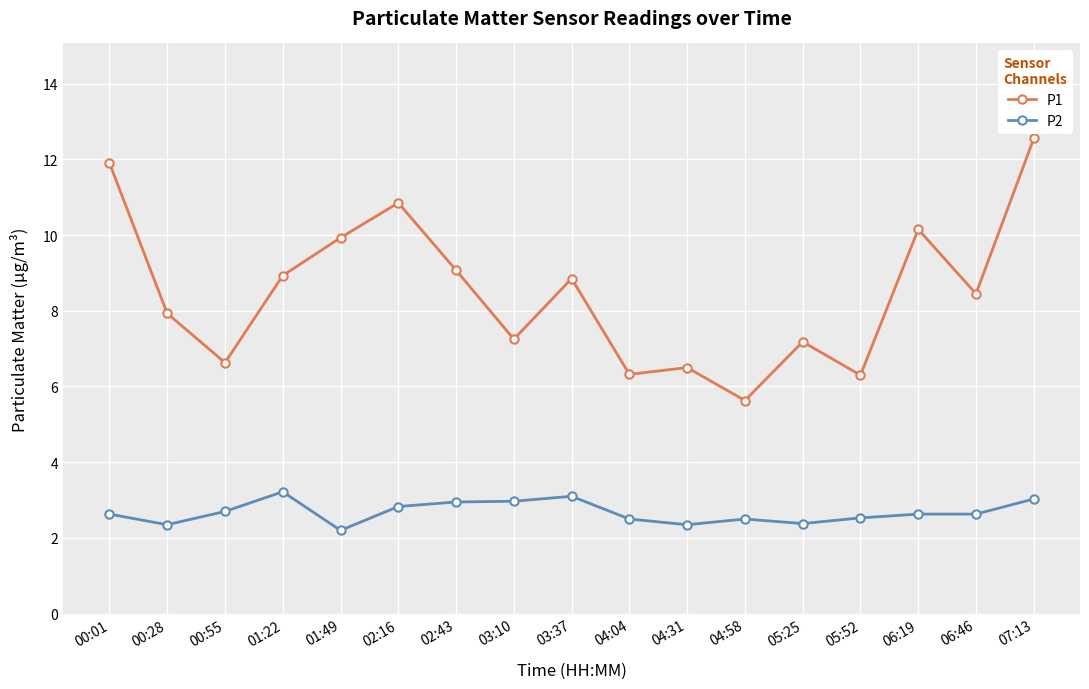

Which series has the largest total across all categories?

P1